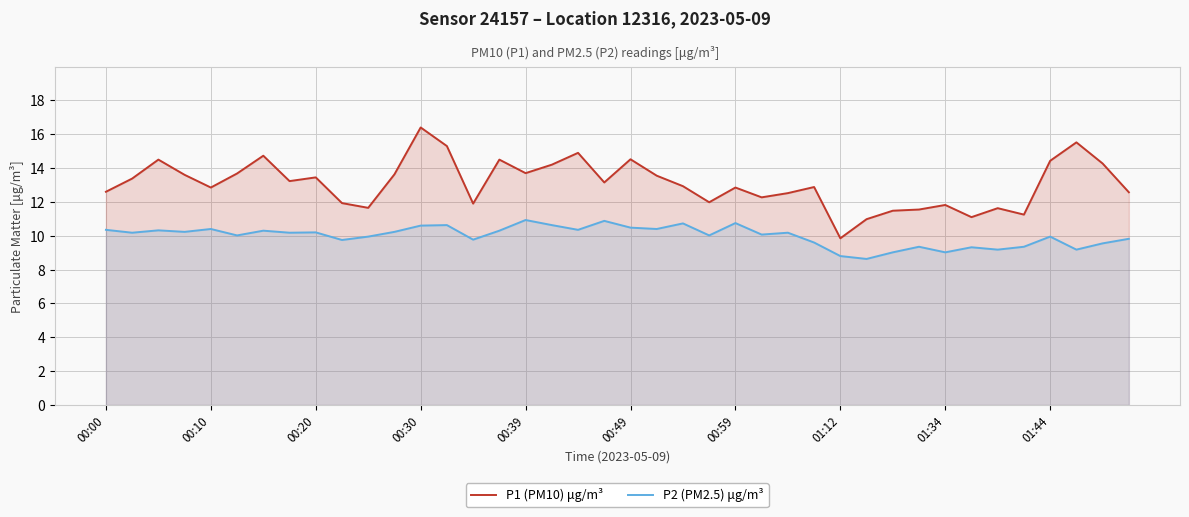

At which category is the sum across all series the highest?

00:30